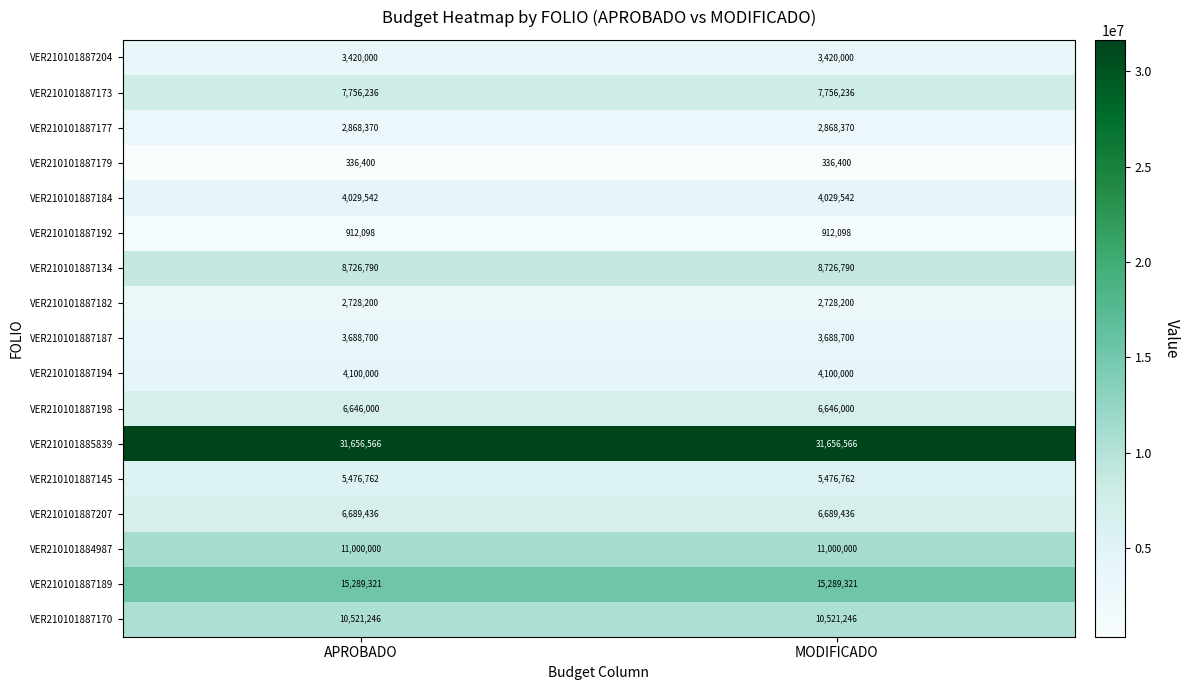

What is the difference between the highest and lowest values at MODIFICADO?

31320166